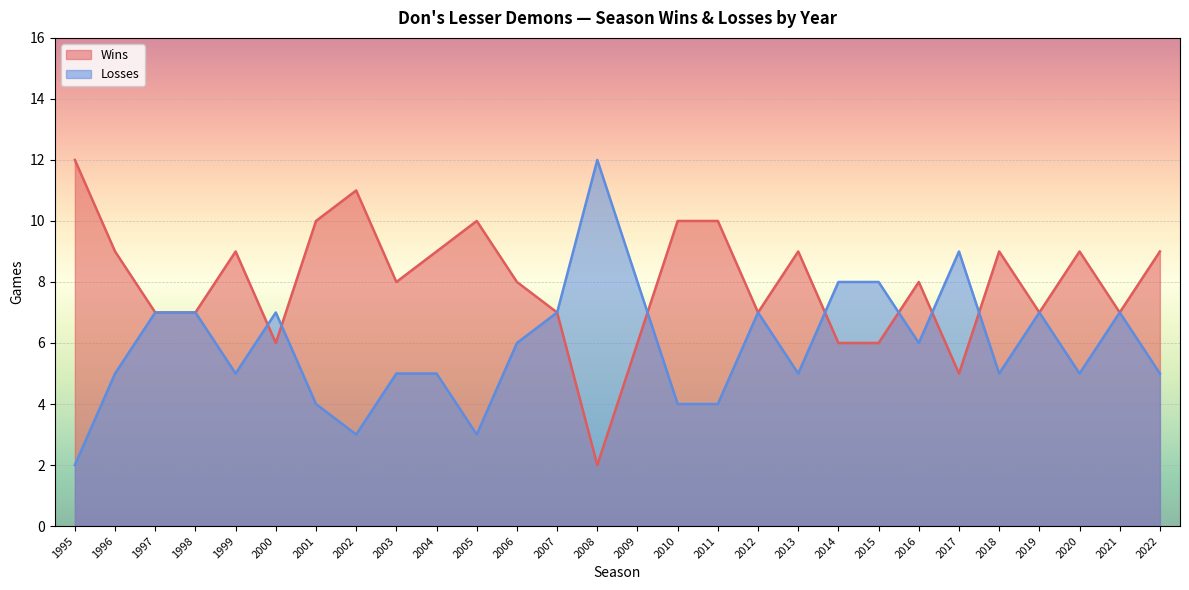

List the series in order of their peak value, highest first.

Wins, Losses